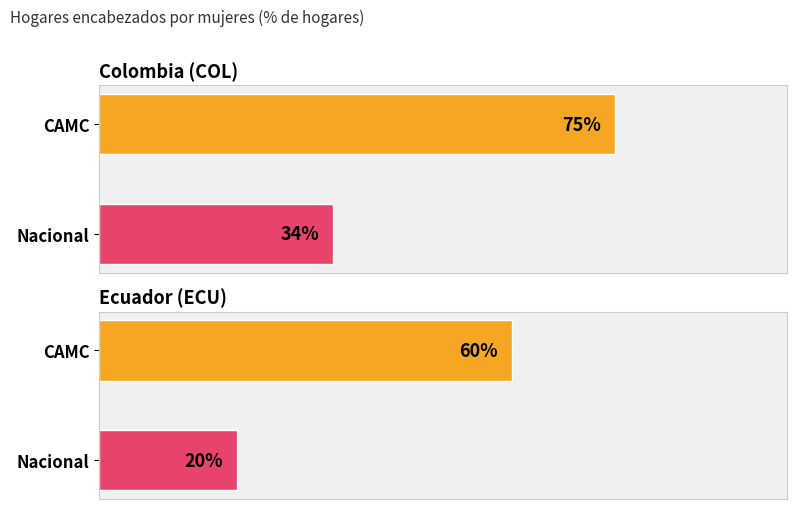

Are the bars horizontal?

Yes